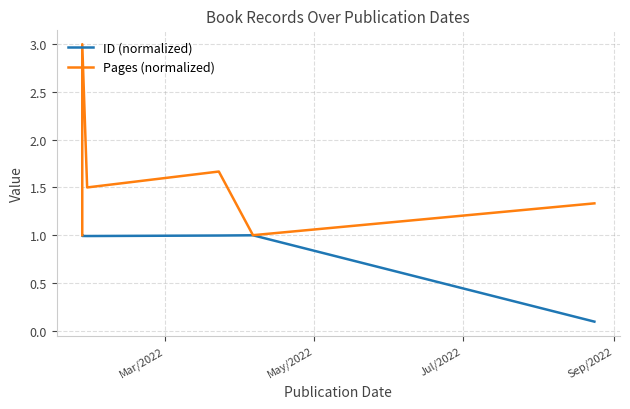

At how many categories does at least one series exceed 1?

5